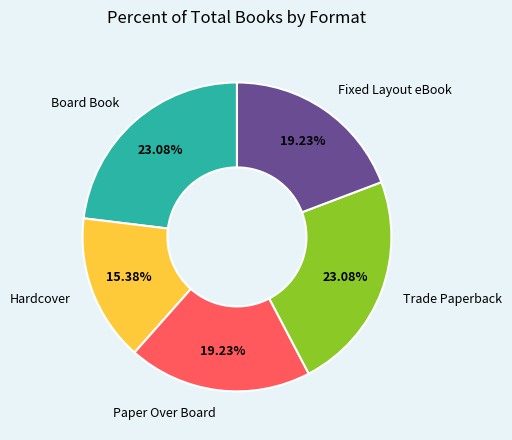

Count the number of slices in the pie.

5